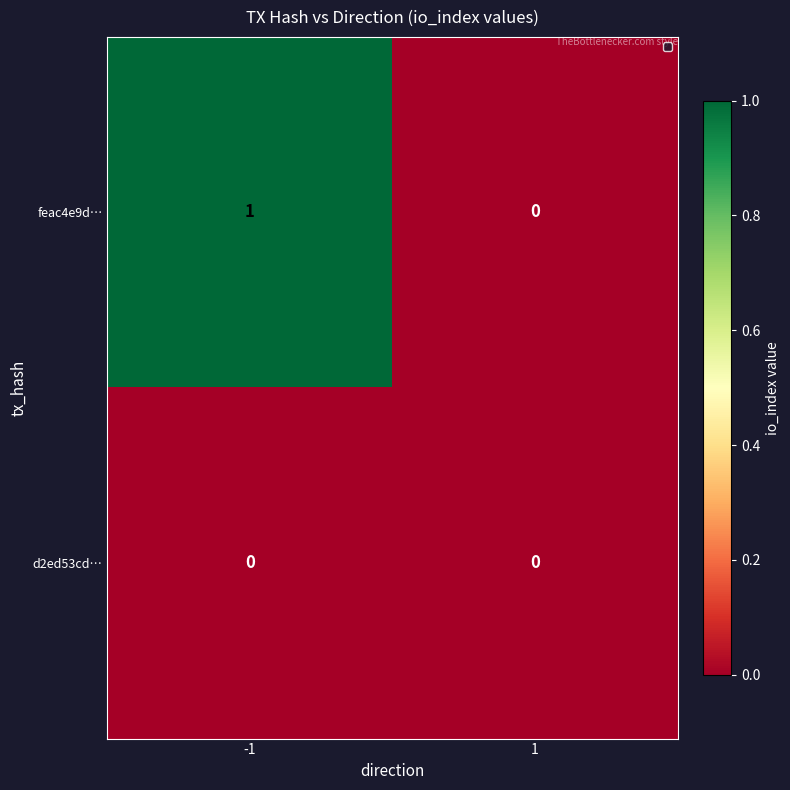

Reading left to right, list all the values displayed in this chart.

feac4e9d…: 1	0
d2ed53cd…: 0	0